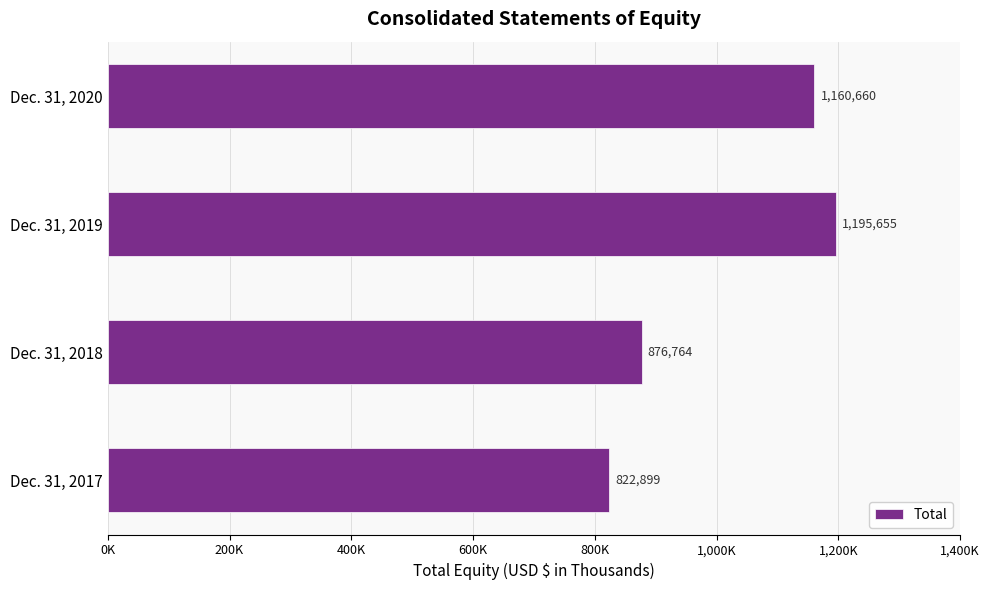

Does the chart contain any negative values?

No